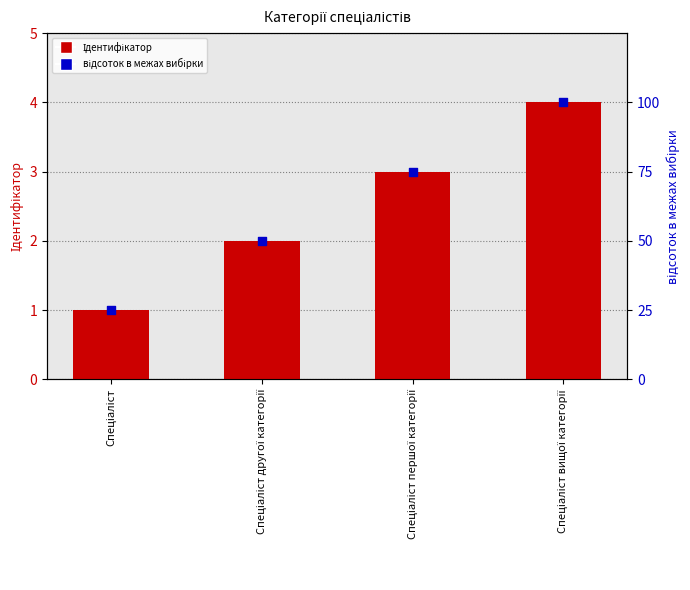

What are all the series names shown in the legend?

Ідентифікатор, відсоток в межах вибірки